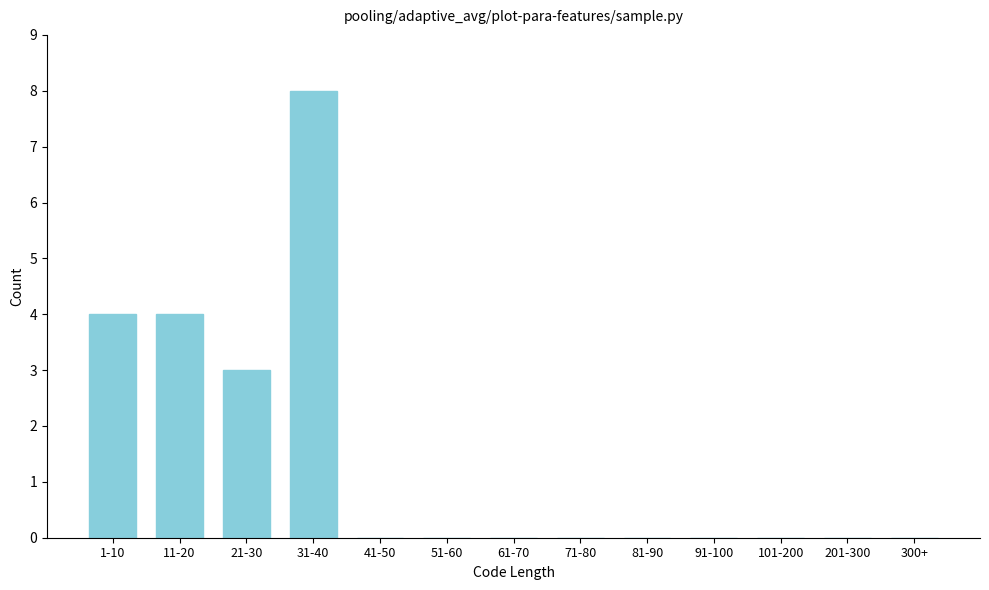

Reading left to right, list all the values displayed in this chart.

1-10=4	11-20=4	21-30=3	31-40=8	41-50=0	51-60=0	61-70=0	71-80=0	81-90=0	91-100=0	101-200=0	201-300=0	300+=0